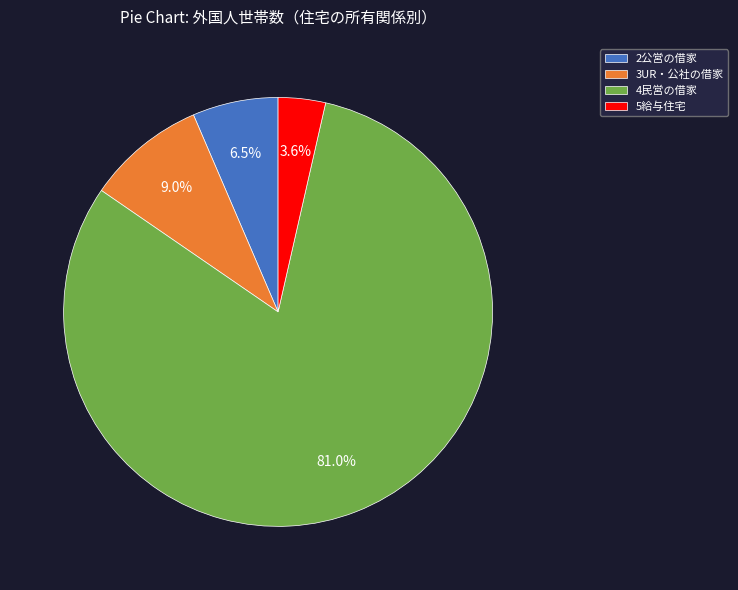

To the nearest percent, what portion does 4民営の借家 represent?

81%